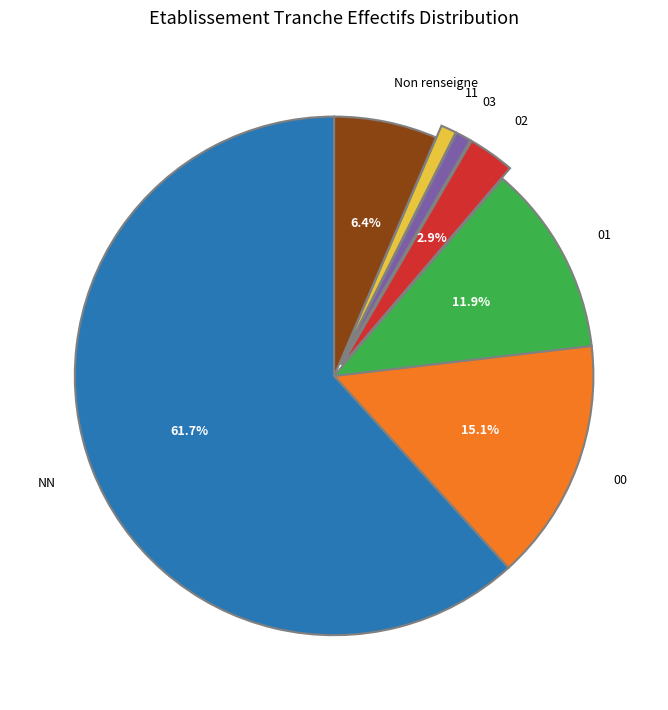

Which category accounts for the majority?

NN